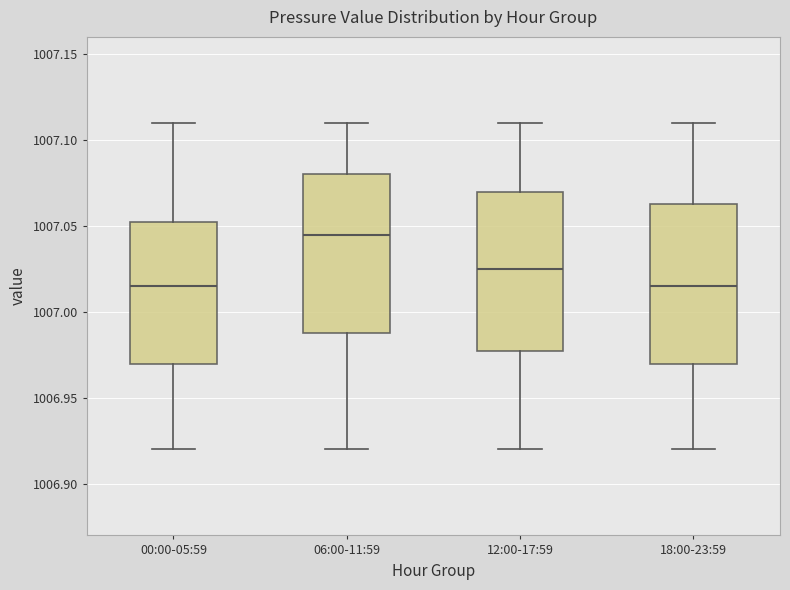

Where does the upper whisker of the box for 18:00-23:59 end on the y-axis? The values are not printed on the chart, so give them approximately, as read against the axis.

1007.110